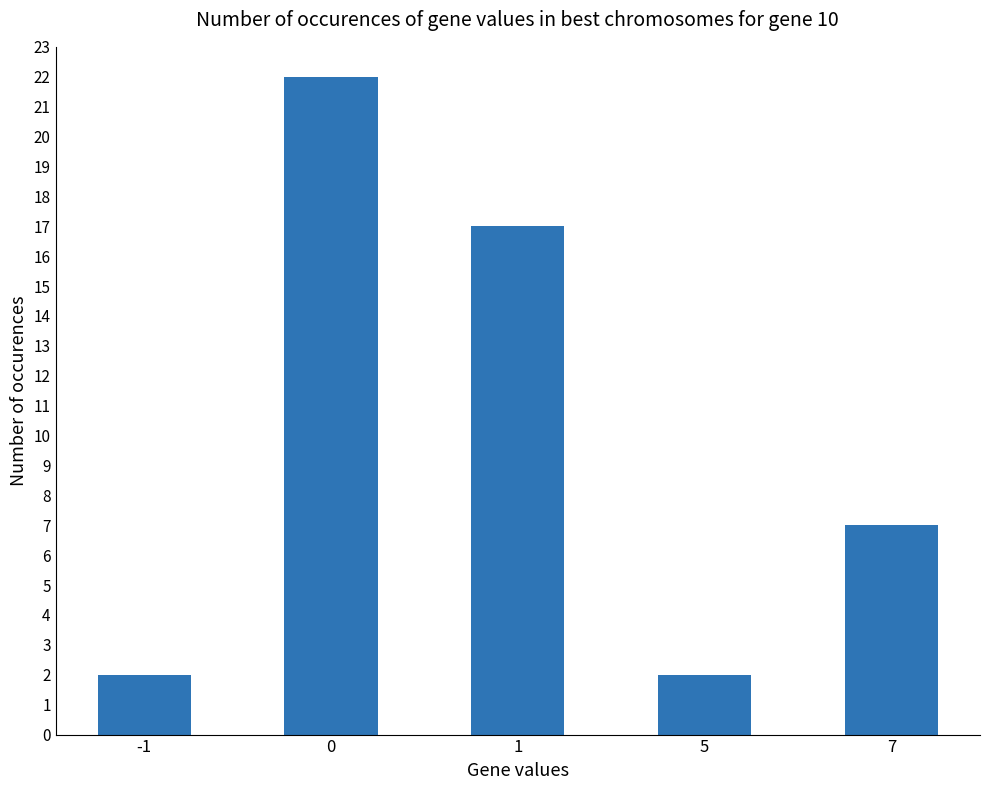

How many values are between 2 and 17?

4